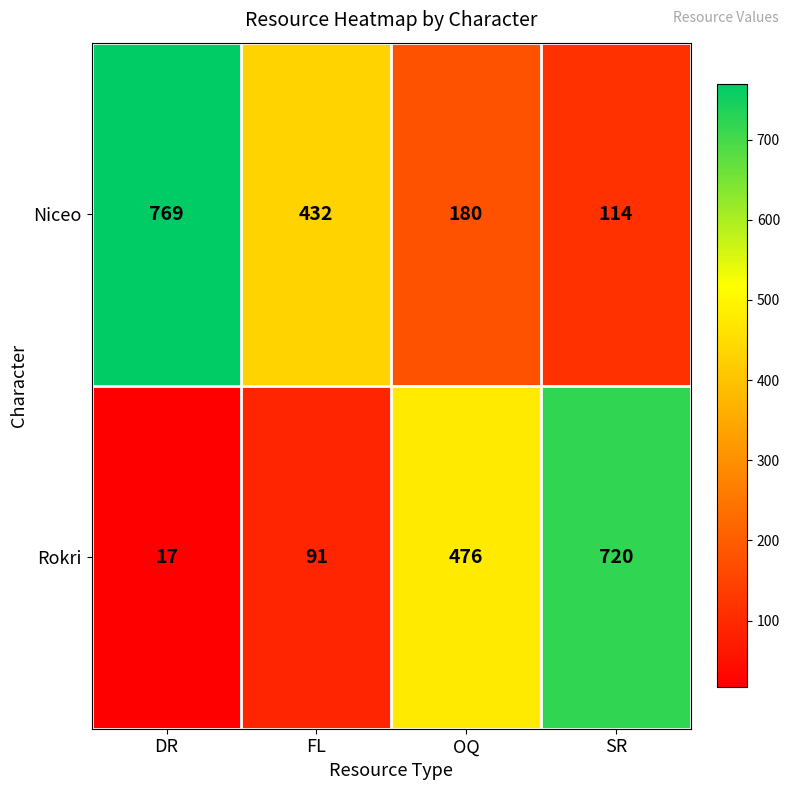

Which label corresponds to the smallest value in the chart?

DR